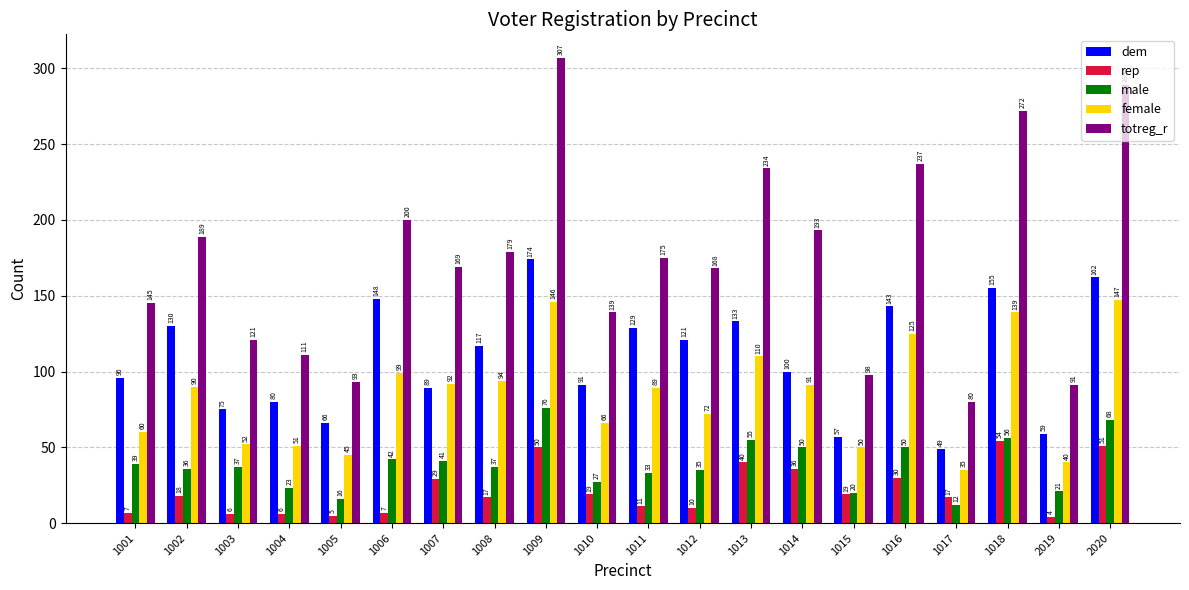

True or false: rep has a value of 51 at 2020.

True